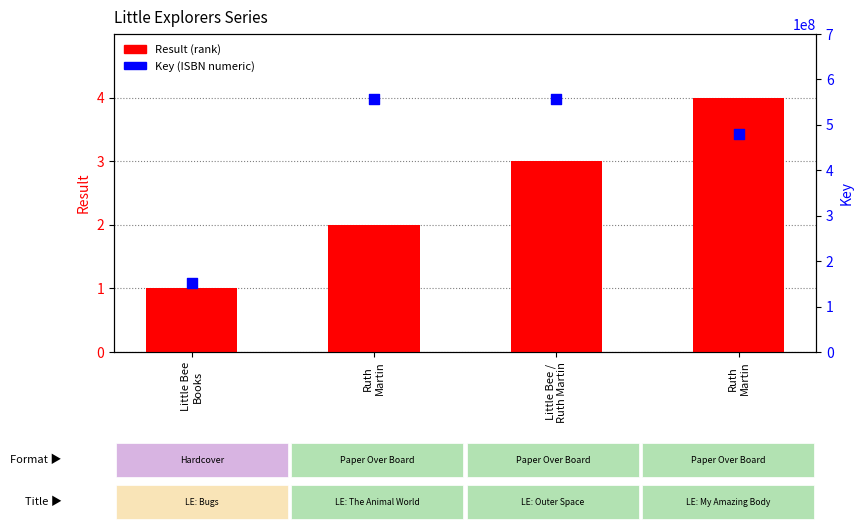

At which category is the sum across all series the highest?

Little Bee /
Ruth Martin